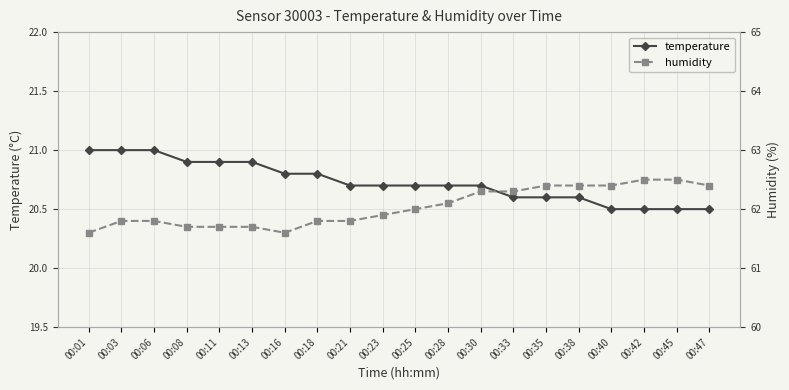

Is the value of temperature at 00:21 greater than the value of humidity at 00:11?

No